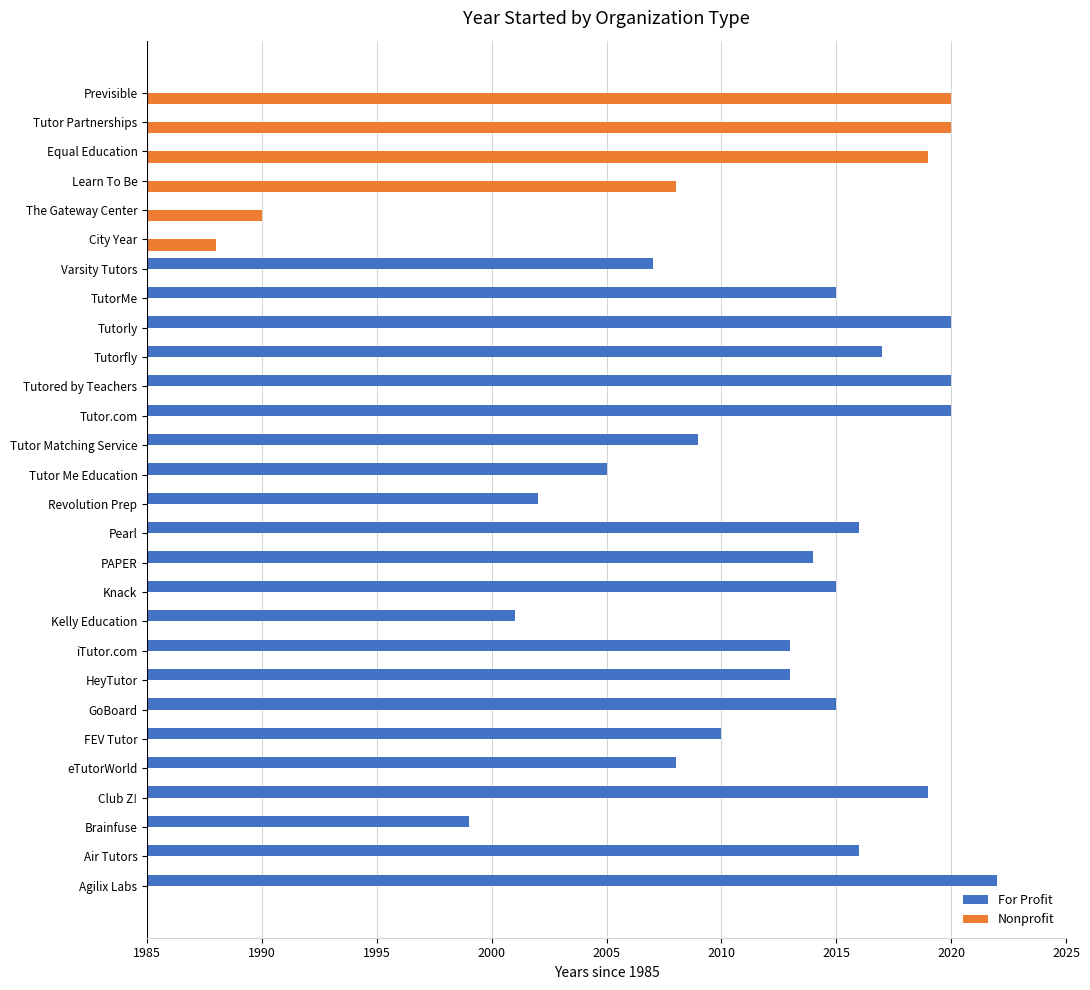

What are all the series names shown in the legend?

For Profit, Nonprofit